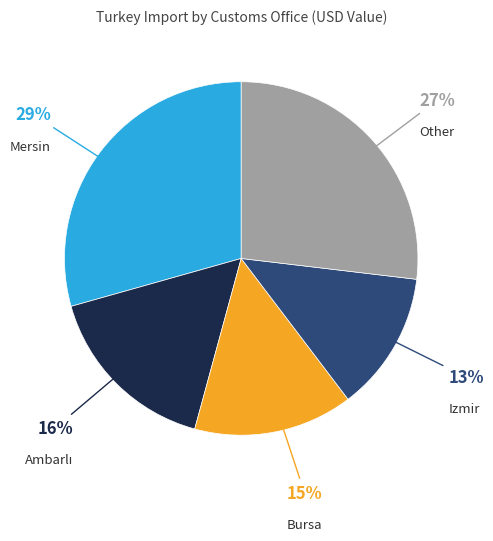

How many segments does this pie chart have?

5